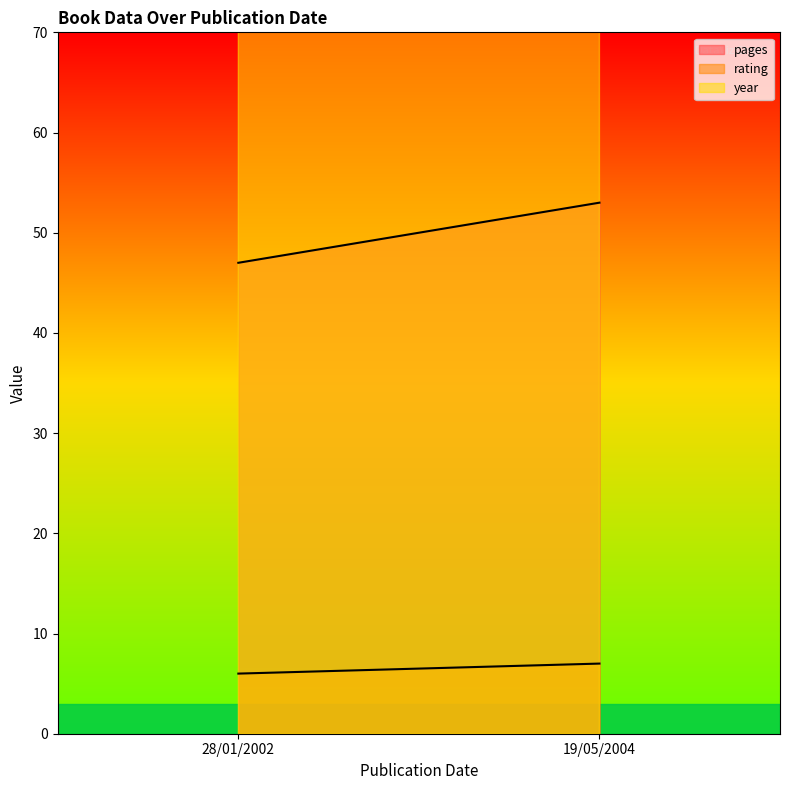

The rating series shows 10 at 19/05/2004. True or false?

False